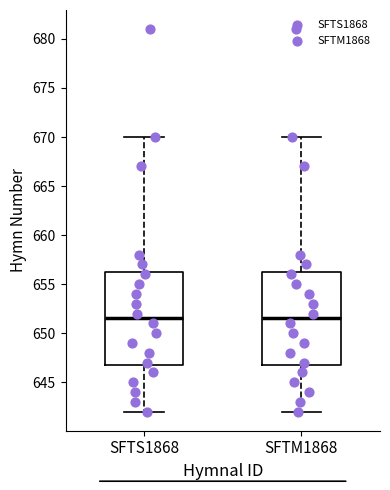

Reading left to right, transcribe this box plot: for each box, give where its median line is, the range the box spans, and where its two whiskers end, as read against the y-axis. The values are not printed on the chart, so give them approximately, as read against the axis.

SFTS1868: median 651.5, box 647.0 to 656.5, whiskers 642.0 to 670.0
SFTM1868: median 651.5, box 647.0 to 656.5, whiskers 642.0 to 670.0